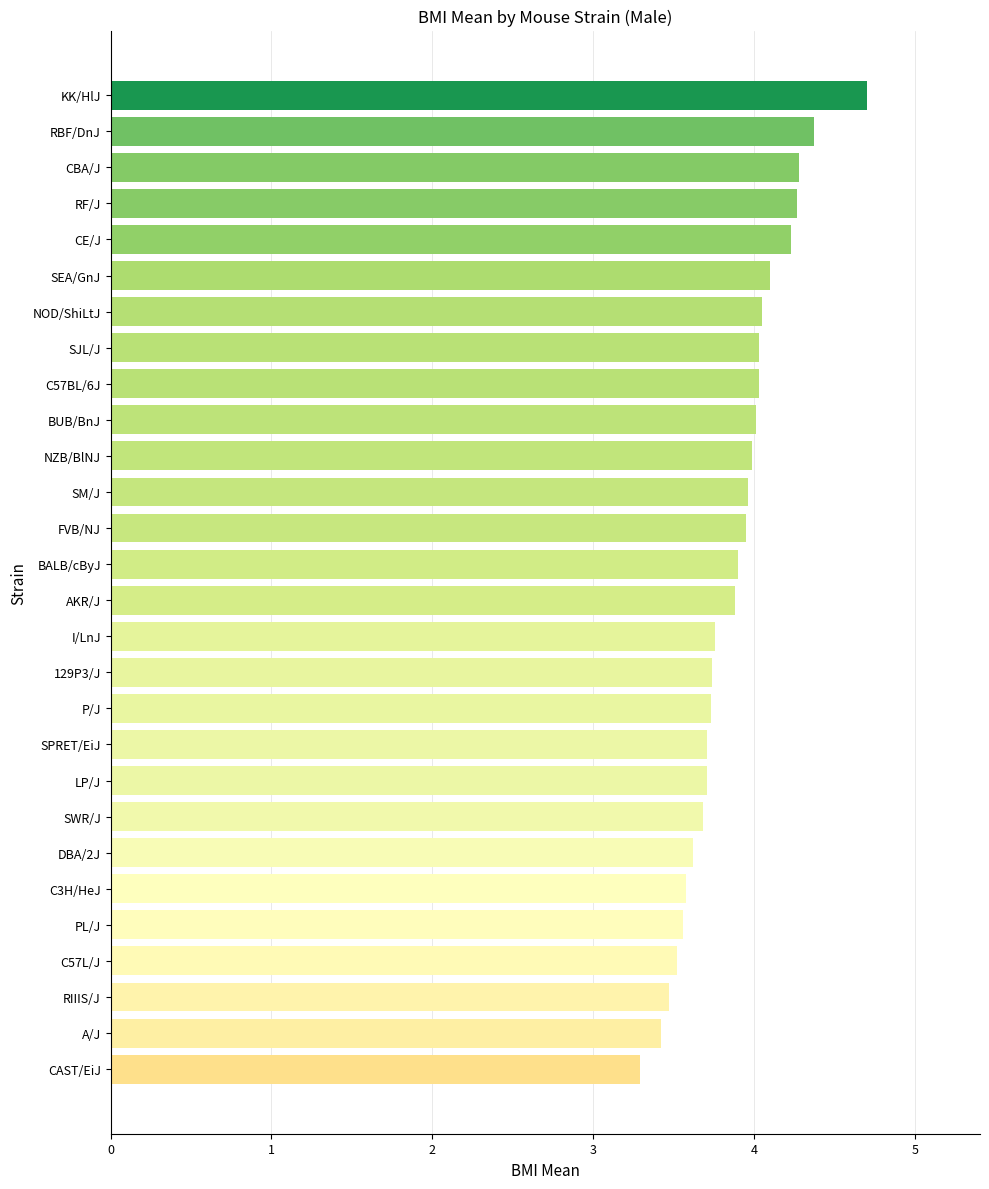

How many distinct data groups are displayed?

1